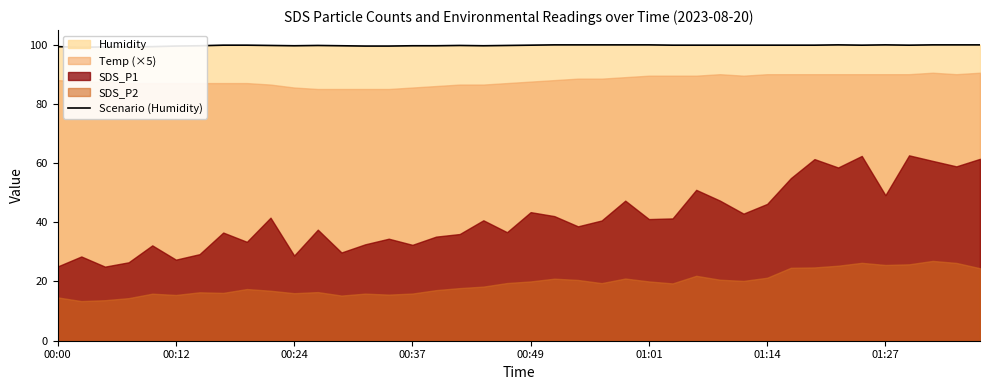

Where is the first local maximum?

11